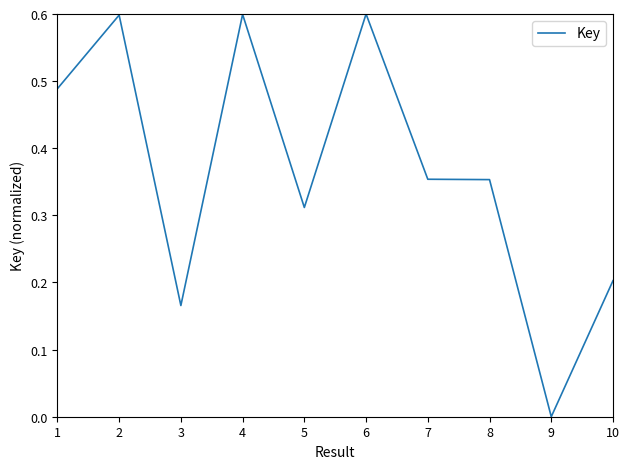

Count the values in the range 0 to 1.

10